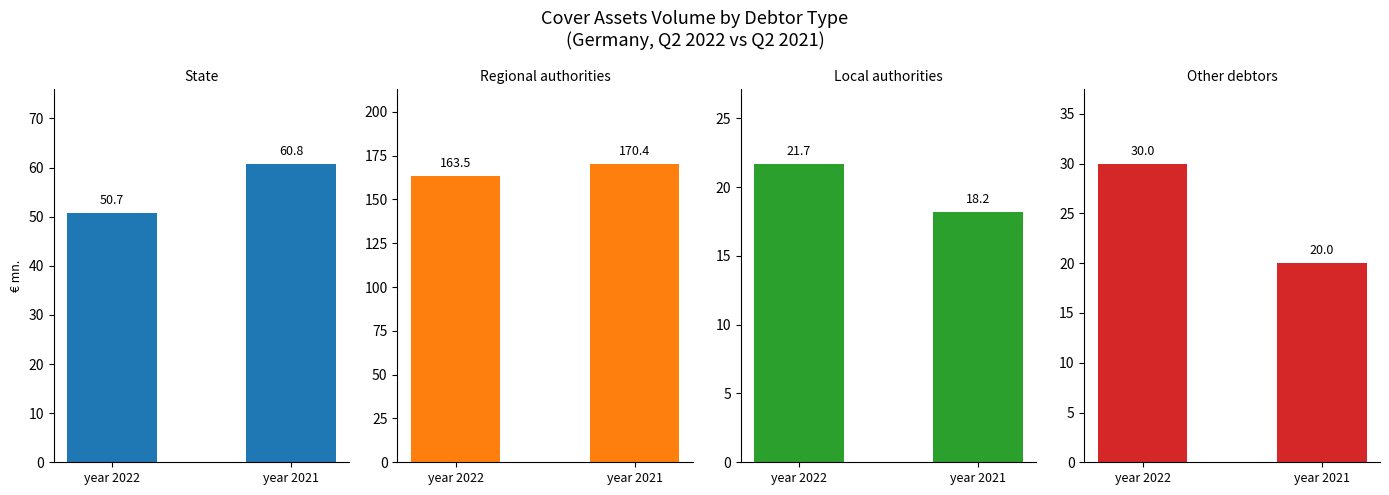

Reading left to right, extract all data points from this chart.

State: 50.7	60.8
Regional authorities: 163.5	170.4
Local authorities: 21.7	18.2
Other debtors: 30.0	20.0